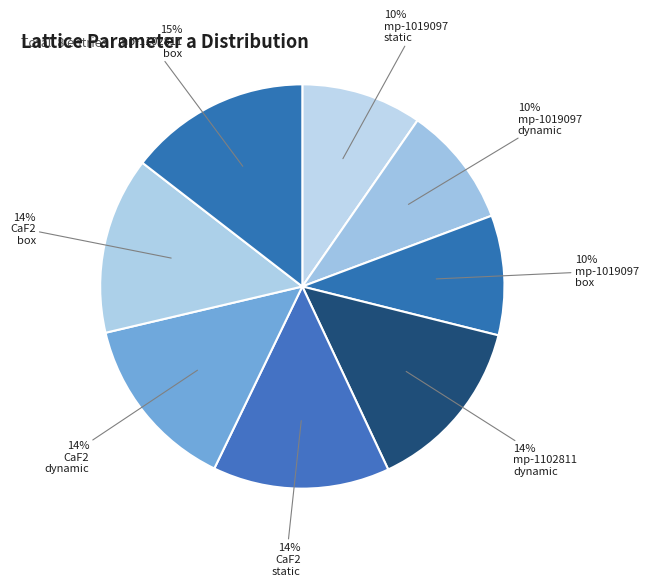

How many slices are in this pie chart?

8